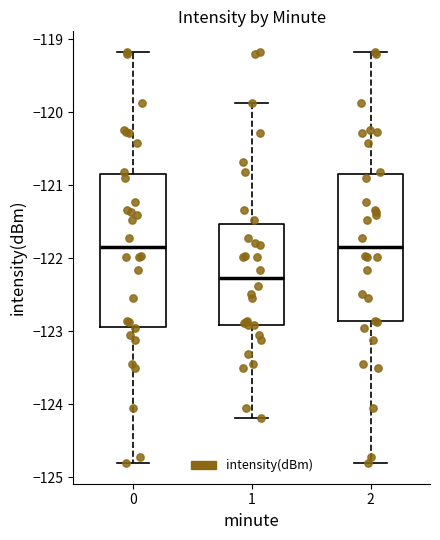

Reading left to right, read every box against the y-axis: the position of its median line, the range the box covers, and the ends of its whiskers. The values are not printed on the chart, so give them approximately, as read against the axis.

0: median -121.9, box -122.9 to -120.8, whiskers -124.8 to -119.2
1: median -122.3, box -122.9 to -121.5, whiskers -124.2 to -119.9
2: median -121.9, box -122.9 to -120.8, whiskers -124.8 to -119.2